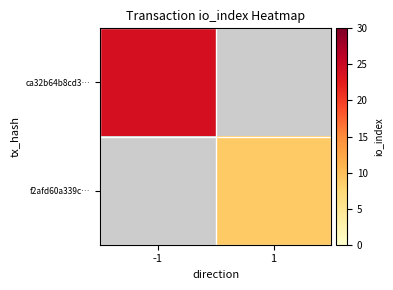

List the series in order of their overall mean, highest first.

ca32b64b8cd3…, f2afd60a339c…